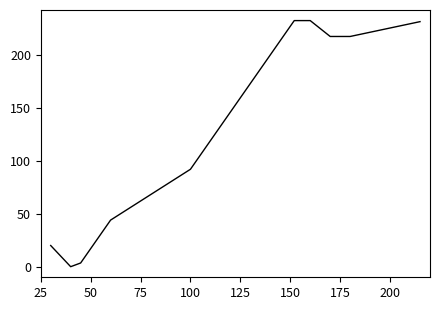

What is the greatest value displayed?

232.4